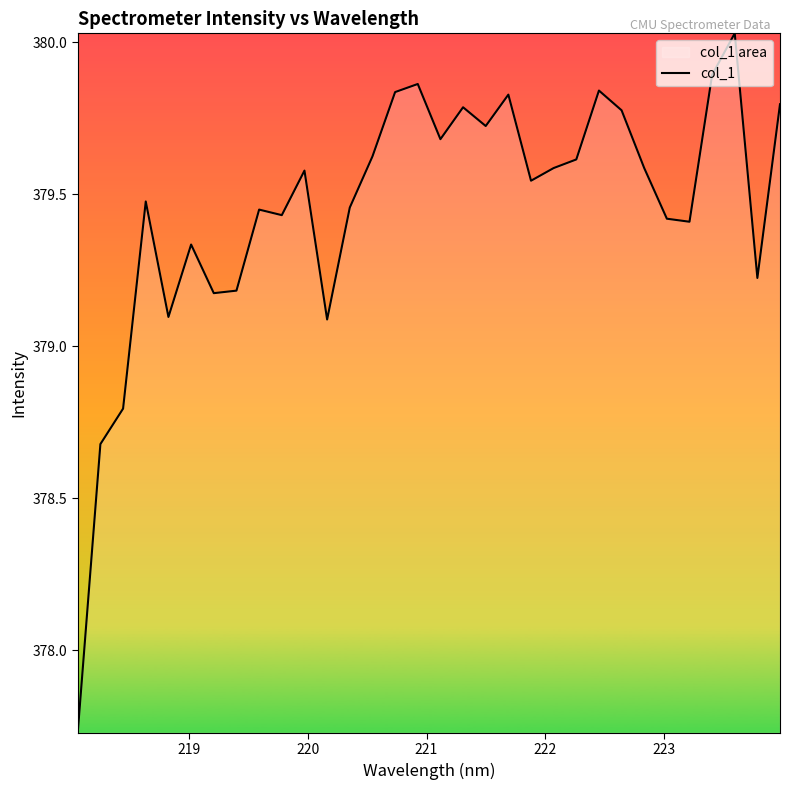

What is the average value?

379.5